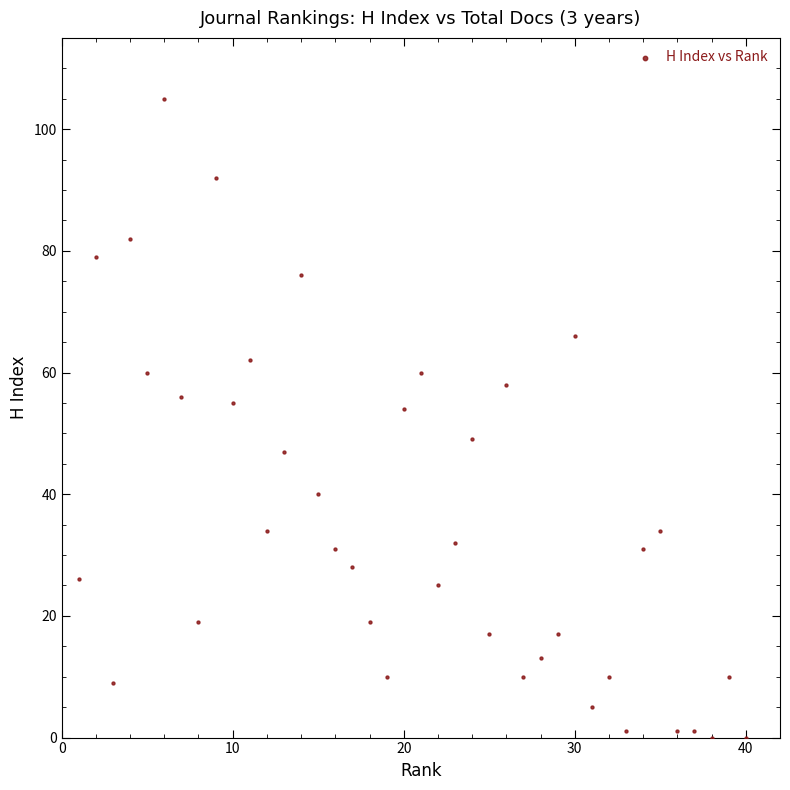

What is the range of X values (max minus min)?

39